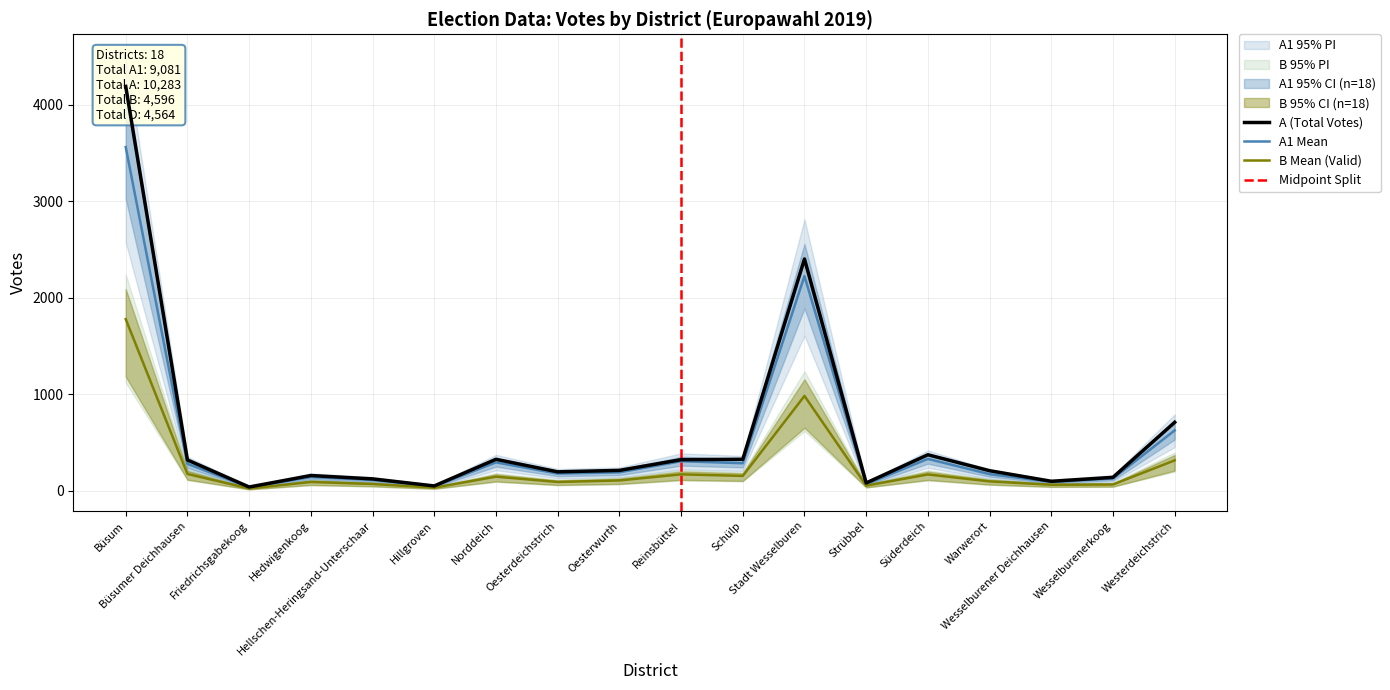

How many values in the A series are below 212?

9